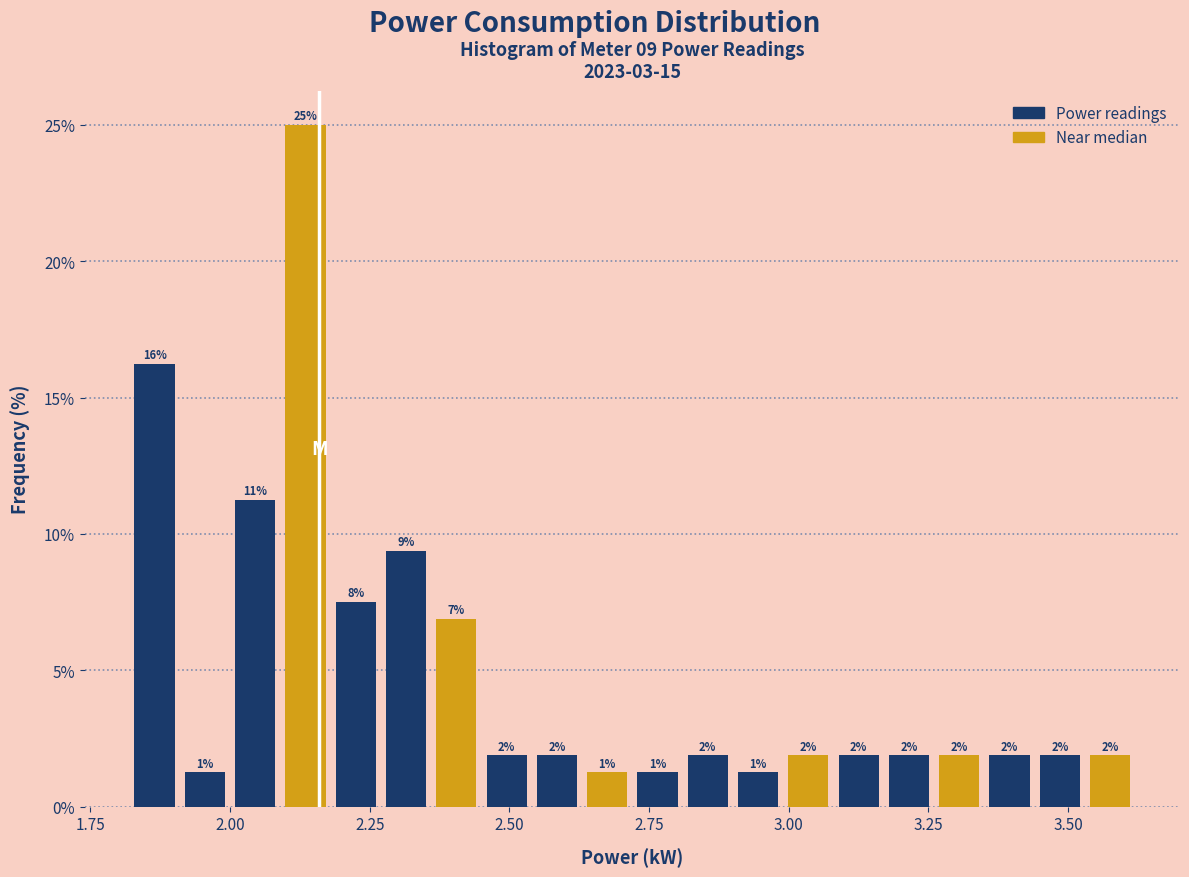

Around what value on the x-axis is the tallest bar? Give the approximate position of its centre, as read against the axis.

2.15